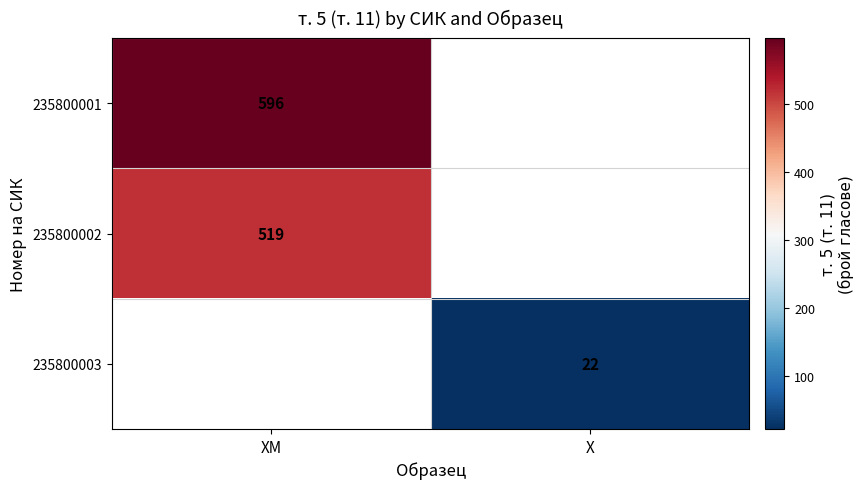

Is the value of 235800002 at ХМ greater than the value of 235800001 at ХМ?

No